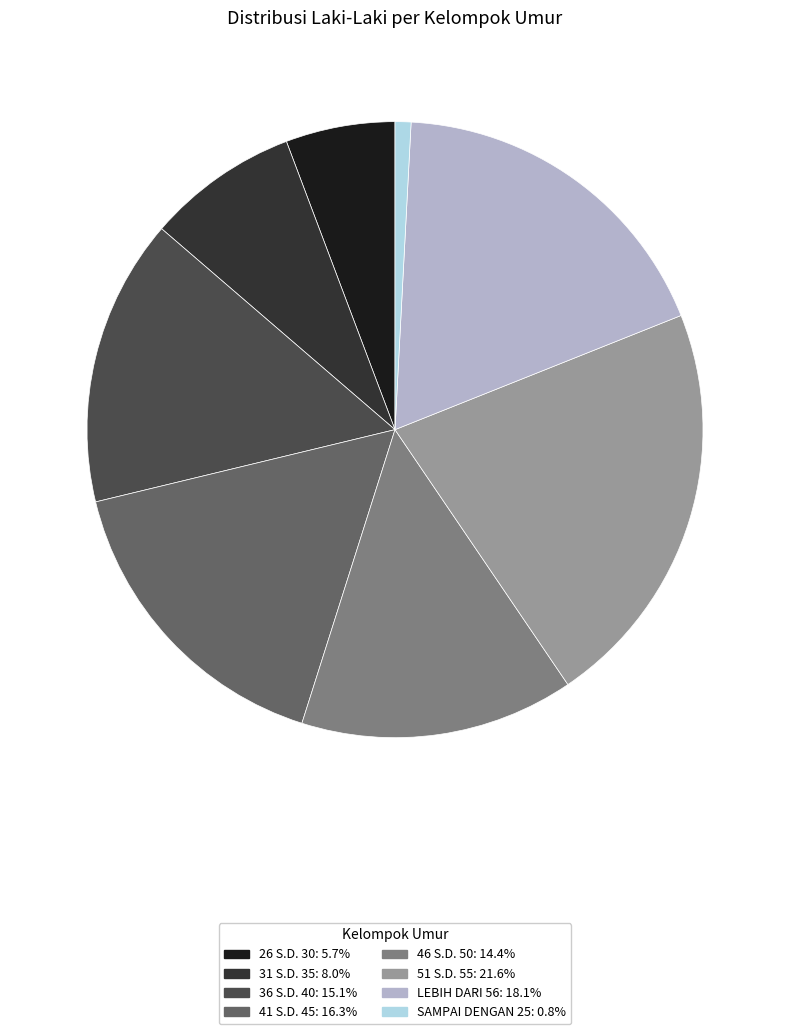

What is the ratio of the value at 46 S.D. 50 to the value at 51 S.D. 55?

0.7